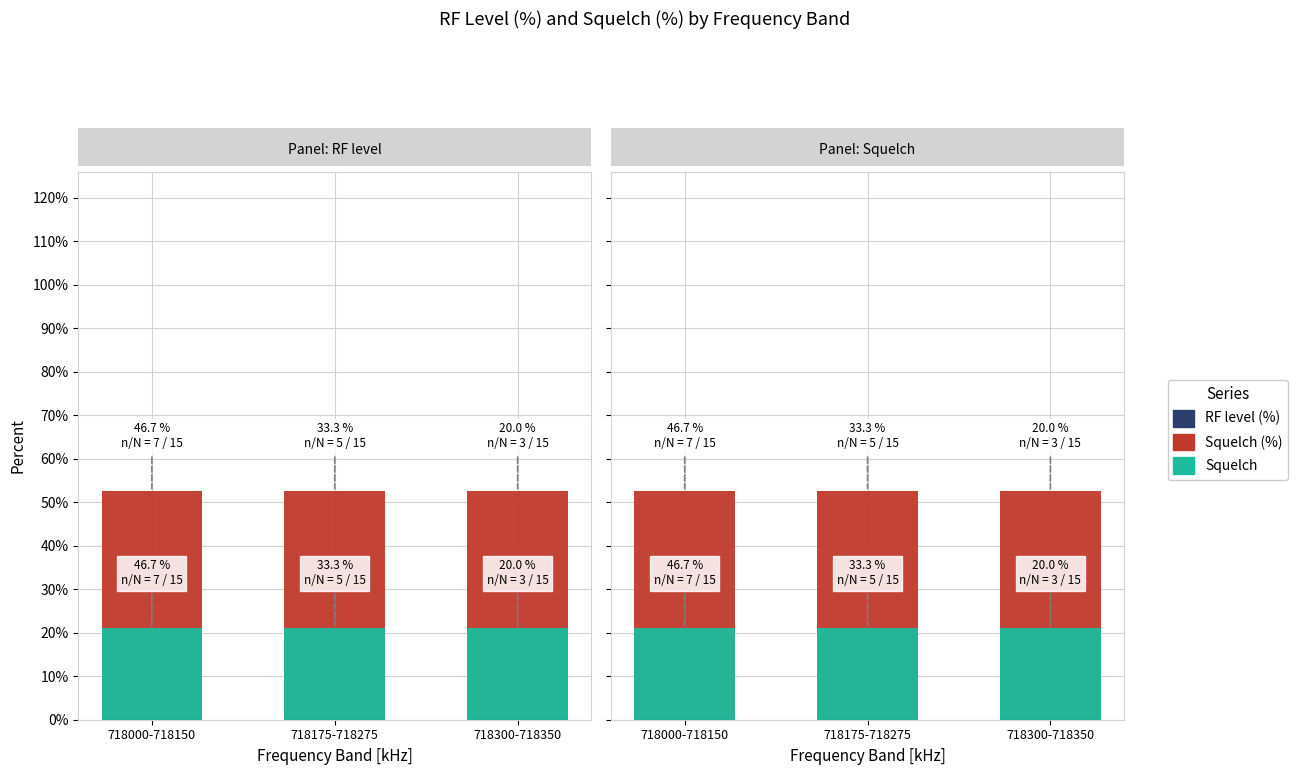

Reading left to right, extract all data points from this chart.

RF level (%): 718000-718150=0.3	718175-718275=0.3	718300-718350=0.3
Squelch (%): 718000-718150=52.5	718175-718275=52.5	718300-718350=52.5
Squelch: 718000-718150=21.0	718175-718275=21.0	718300-718350=21.0